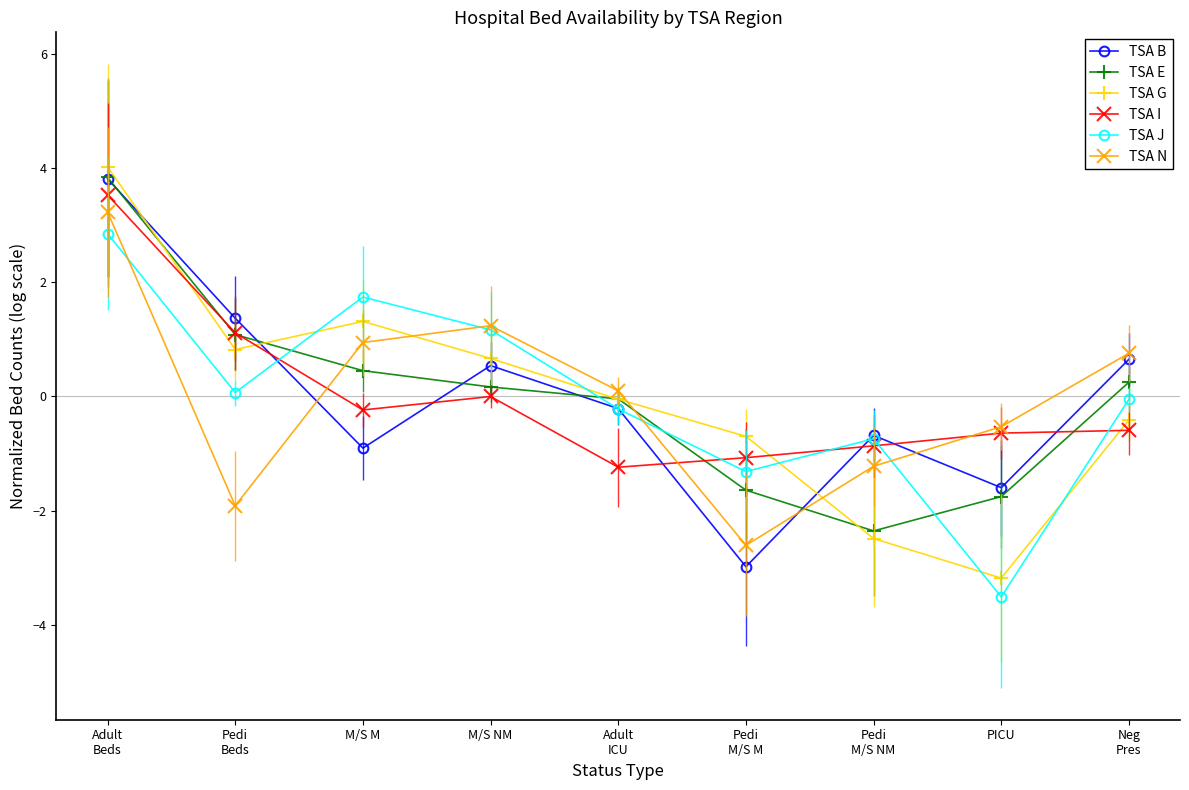

Rank the series at Pedi
M/S M from lowest to highest value.

TSA B, TSA N, TSA E, TSA J, TSA I, TSA G